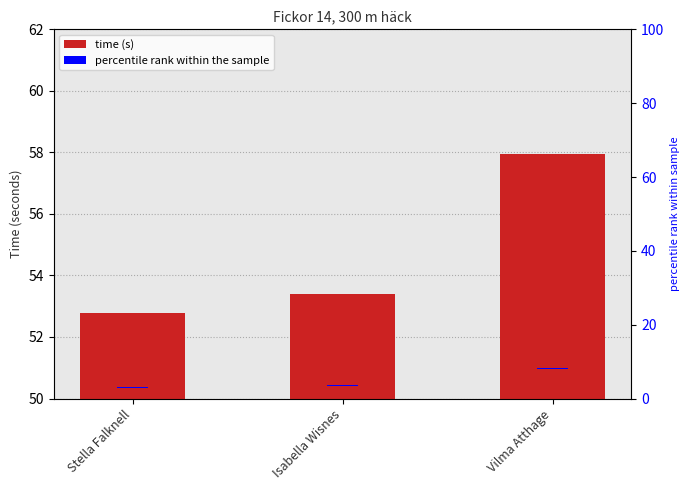

Reading right to left, what are all the values shown in this chart?

time (s): Vilma Atthage=58.0	Isabella Wisnes=53.4	Stella Falknell=52.8
percentile rank within the sample: Vilma Atthage=0.3	Isabella Wisnes=0.3	Stella Falknell=0.3